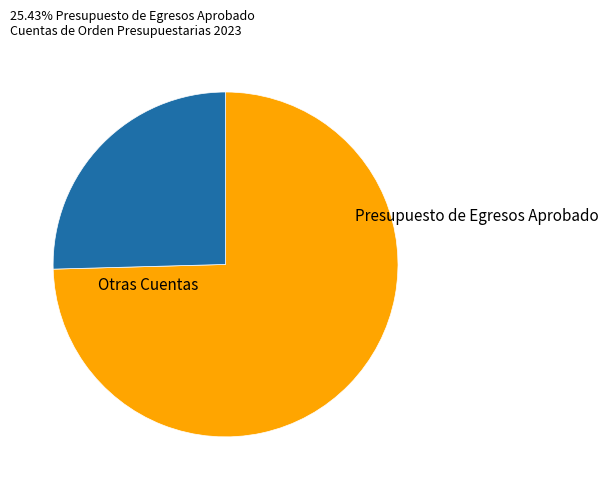

Is there any slice that represents more than half of the pie?

Yes